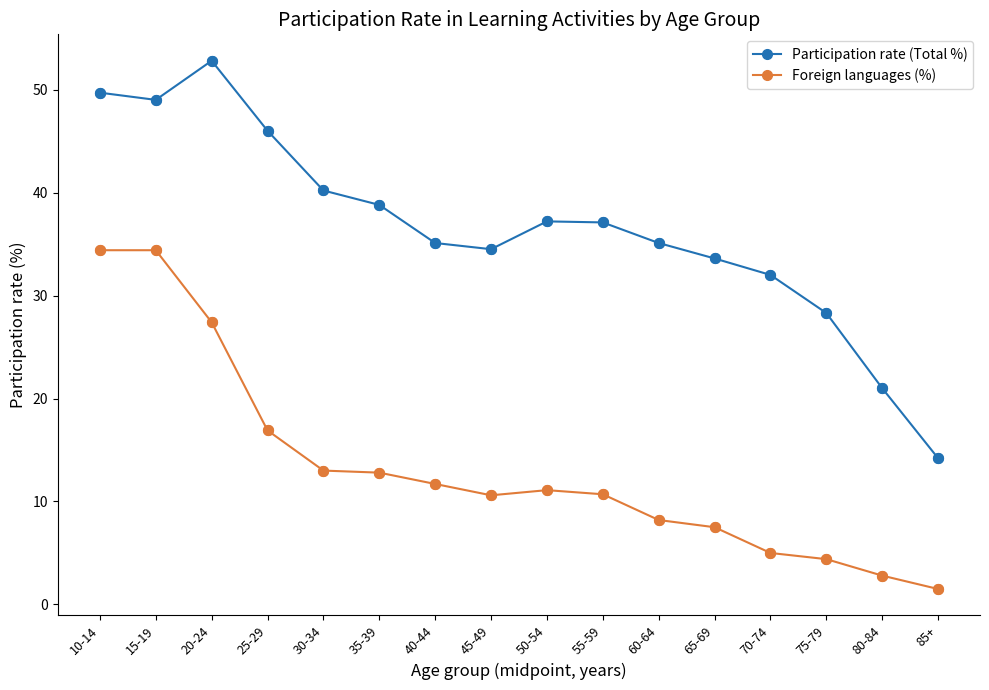

What are all the series names shown in the legend?

Participation rate (Total %), Foreign languages (%)